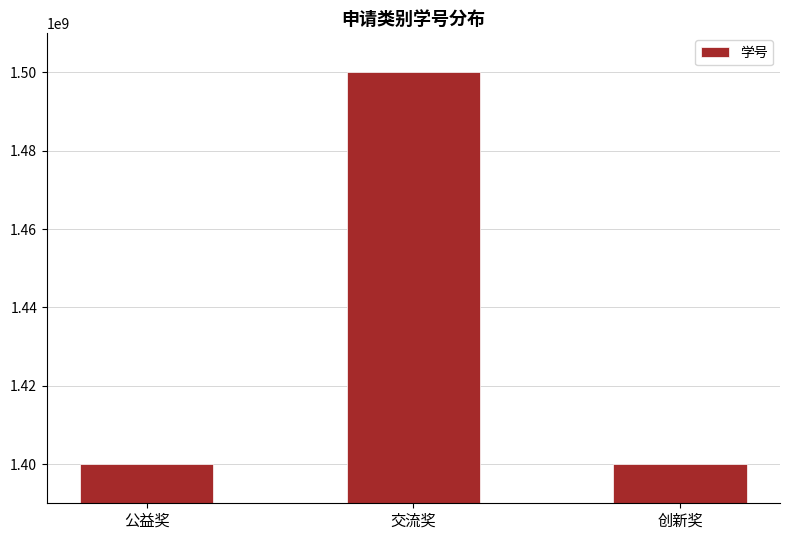

What position from the left is 创新奖?

3